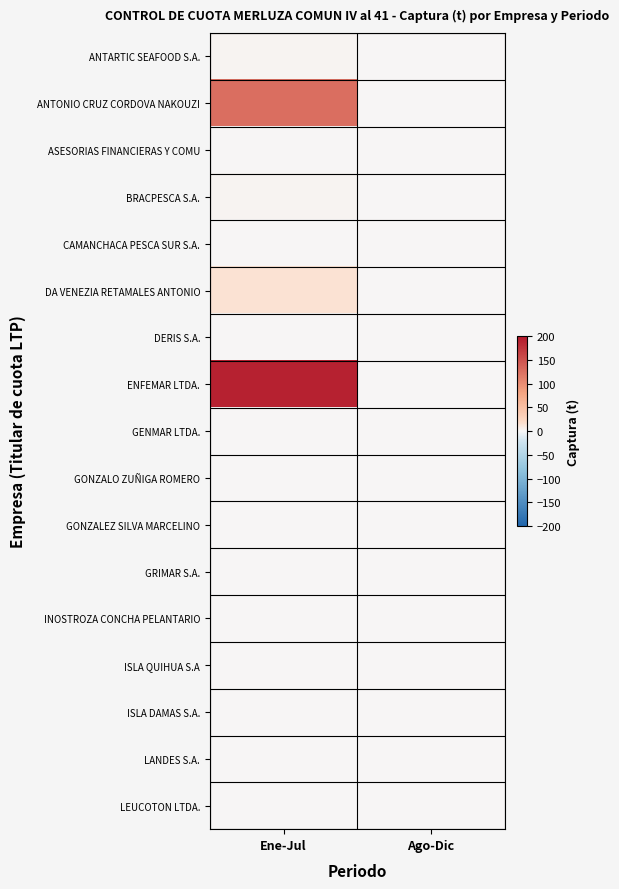

Reading left to right, transcribe all the data shown in this chart.

ANTARTIC SEAFOOD S.A.: Ene-Jul=3.0	Ago-Dic=0.0
ANTONIO CRUZ CORDOVA NAKOUZI: Ene-Jul=125.9	Ago-Dic=0.0
ASESORIAS FINANCIERAS Y COMU: Ene-Jul=0.0	Ago-Dic=0.0
BRACPESCA S.A.: Ene-Jul=2.9	Ago-Dic=0.0
CAMANCHACA PESCA SUR S.A.: Ene-Jul=0.0	Ago-Dic=0.0
DA VENEZIA RETAMALES ANTONIO: Ene-Jul=14.1	Ago-Dic=0.0
DERIS S.A.: Ene-Jul=0.0	Ago-Dic=0.0
ENFEMAR LTDA.: Ene-Jul=192.0	Ago-Dic=0.0
GENMAR LTDA.: Ene-Jul=0.0	Ago-Dic=0.0
GONZALO ZUÑIGA ROMERO: Ene-Jul=0.0	Ago-Dic=0.0
GONZALEZ SILVA MARCELINO: Ene-Jul=0.0	Ago-Dic=0.0
GRIMAR S.A.: Ene-Jul=0.0	Ago-Dic=0.0
INOSTROZA CONCHA PELANTARIO: Ene-Jul=0.0	Ago-Dic=0.0
ISLA QUIHUA S.A: Ene-Jul=0.0	Ago-Dic=0.0
ISLA DAMAS S.A.: Ene-Jul=1.1	Ago-Dic=0.0
LANDES S.A.: Ene-Jul=0.0	Ago-Dic=0.0
LEUCOTON LTDA.: Ene-Jul=0.0	Ago-Dic=0.0